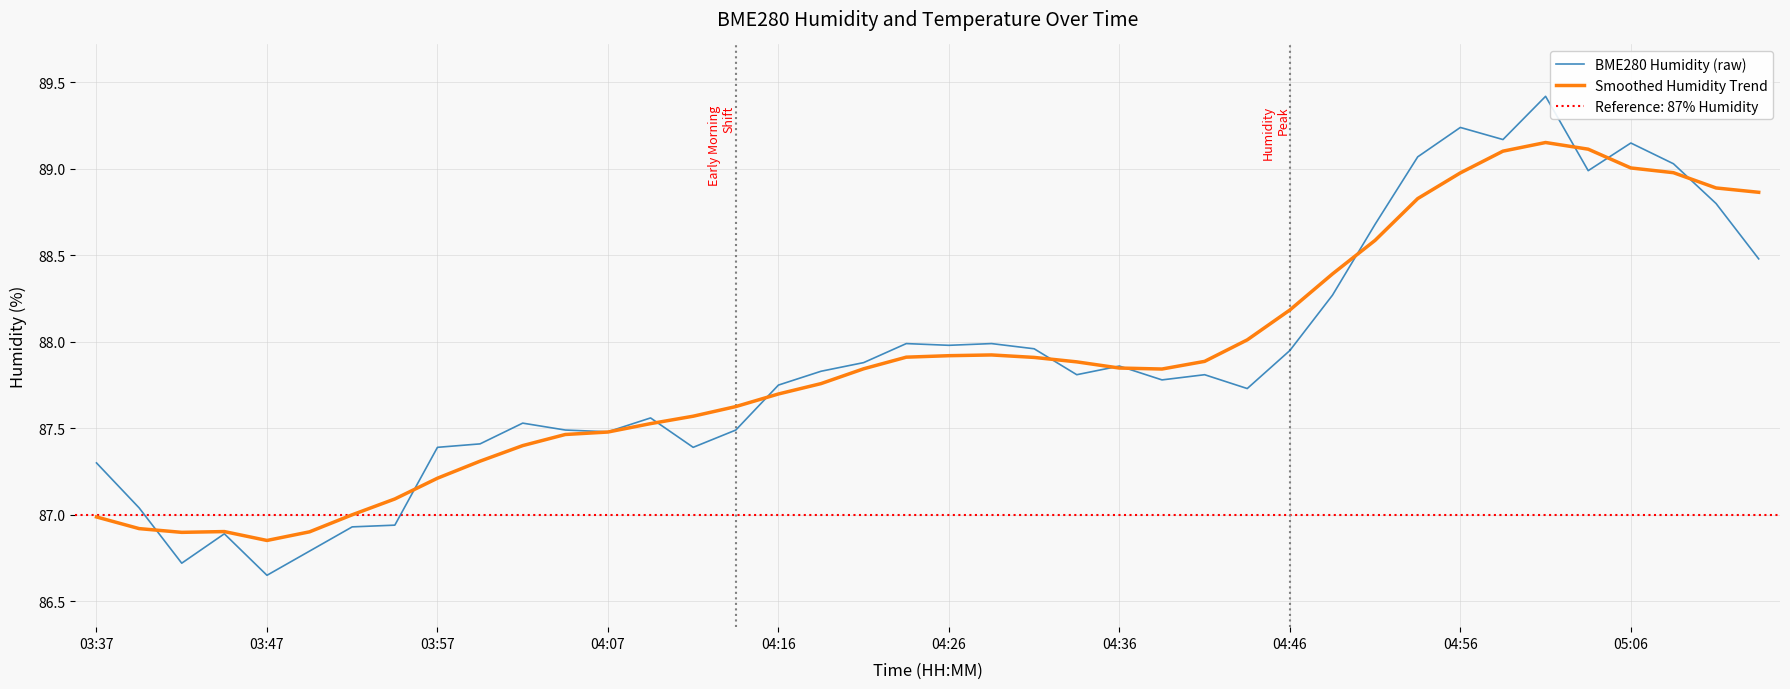

Reading left to right, what are all the values shown in this chart?

BME280 Humidity (raw): 87.3	87.0	86.7	86.9	86.7	86.8	86.9	86.9	87.4	87.4	87.5	87.5	87.5	87.6	87.4	87.5	87.8	87.8	87.9	88.0	88.0	88.0	88.0	87.8	87.9	87.8	87.8	87.7	88.0	88.3	88.7	89.1	89.2	89.2	89.4	89.0	89.2	89.0	88.8	88.5
Smoothed Humidity Trend: 87.0	86.9	86.9	86.9	86.9	86.9	87.0	87.1	87.2	87.3	87.4	87.5	87.5	87.5	87.6	87.6	87.7	87.8	87.8	87.9	87.9	87.9	87.9	87.9	87.8	87.8	87.9	88.0	88.2	88.4	88.6	88.8	89.0	89.1	89.2	89.1	89.0	89.0	88.9	88.9